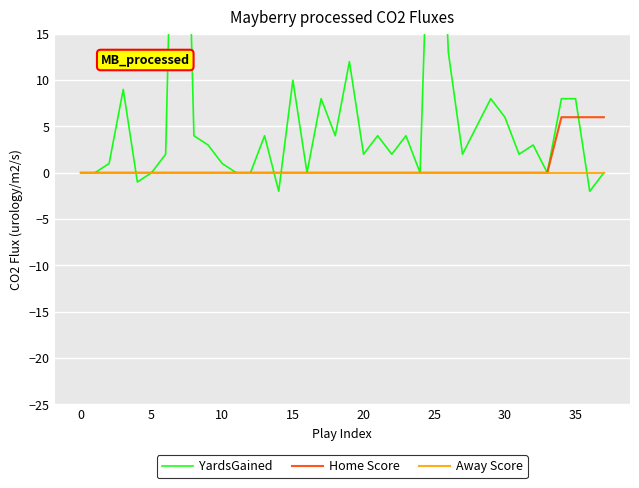

Which category has the lowest value across all series?

14